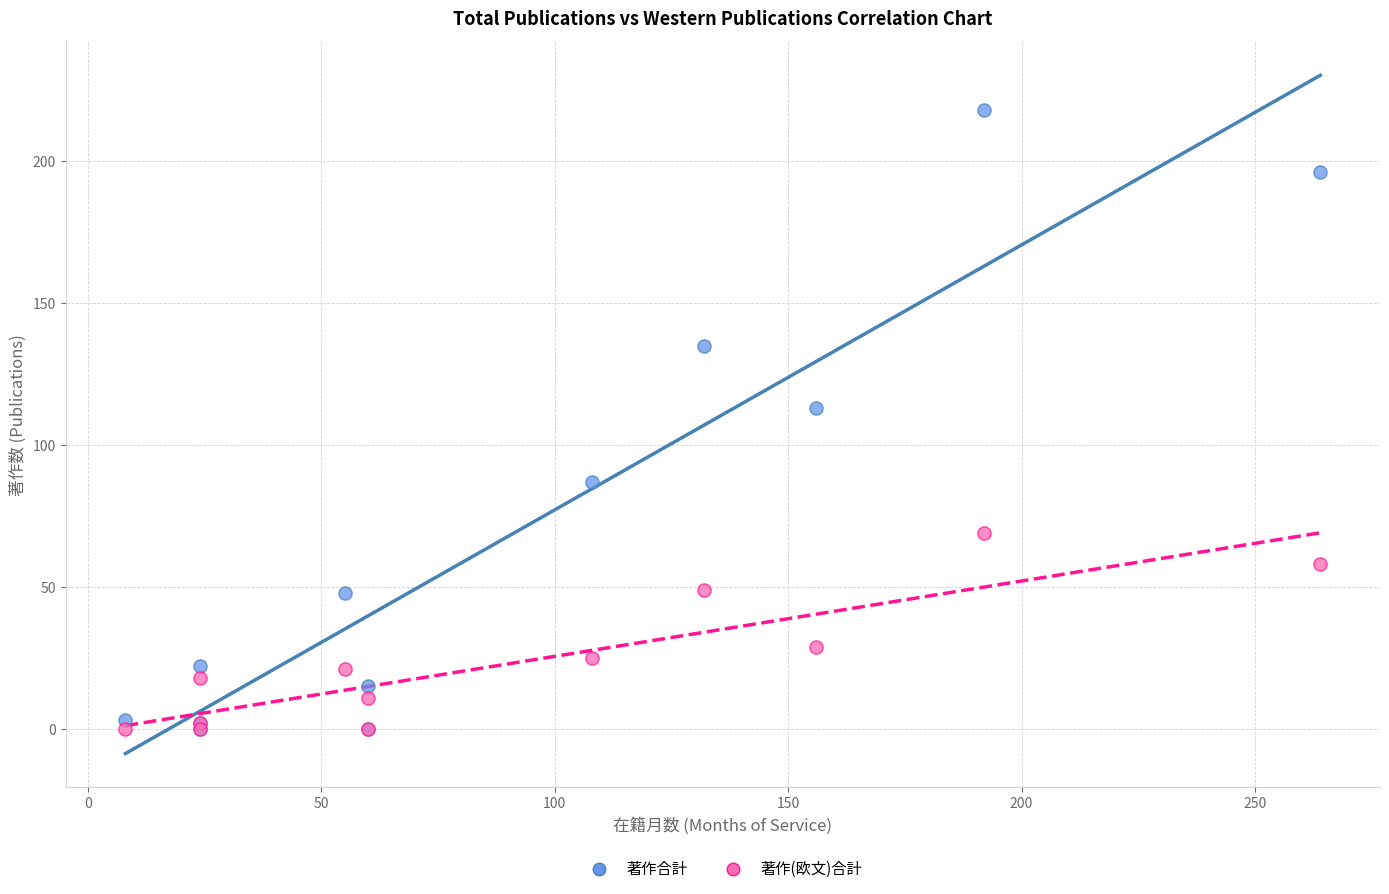

Which series contains the highest Y value?

著作合計